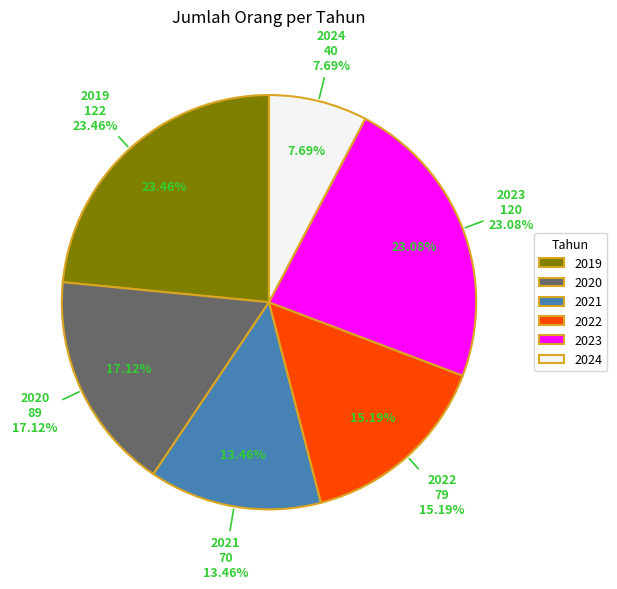

How many segments does this pie chart have?

6